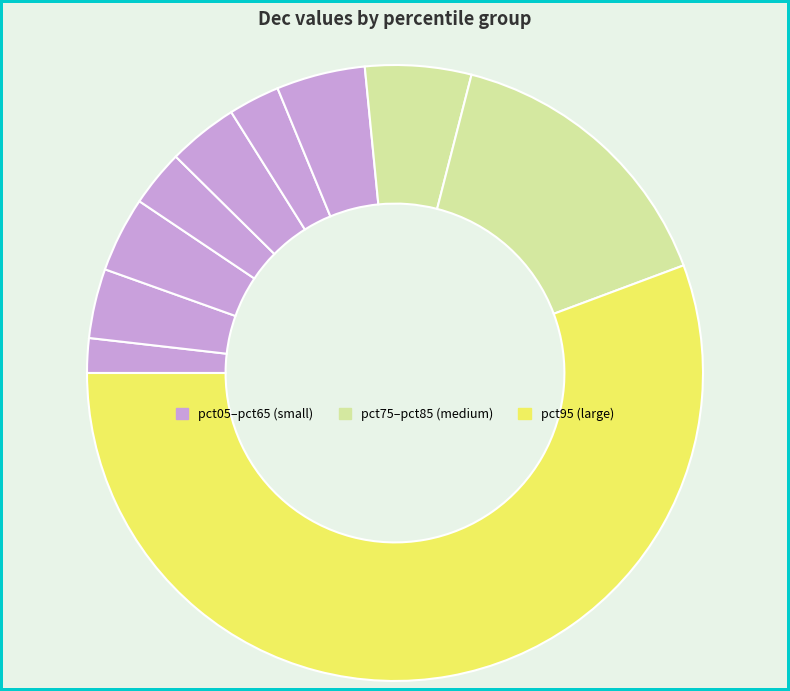

Count the number of slices in the pie.

10